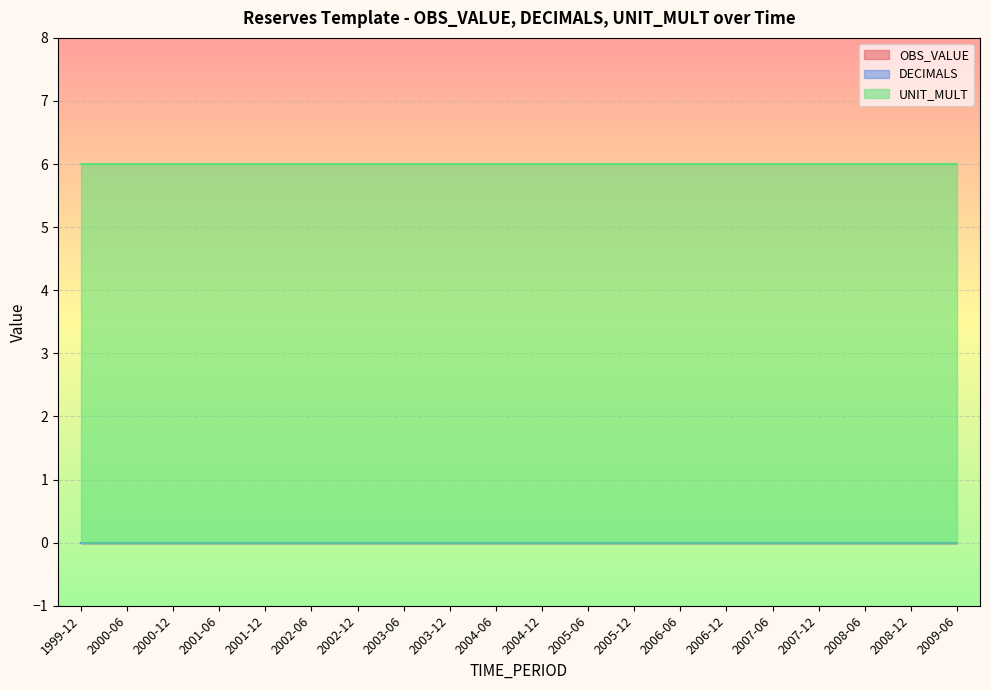

How many lines are shown in the chart?

3